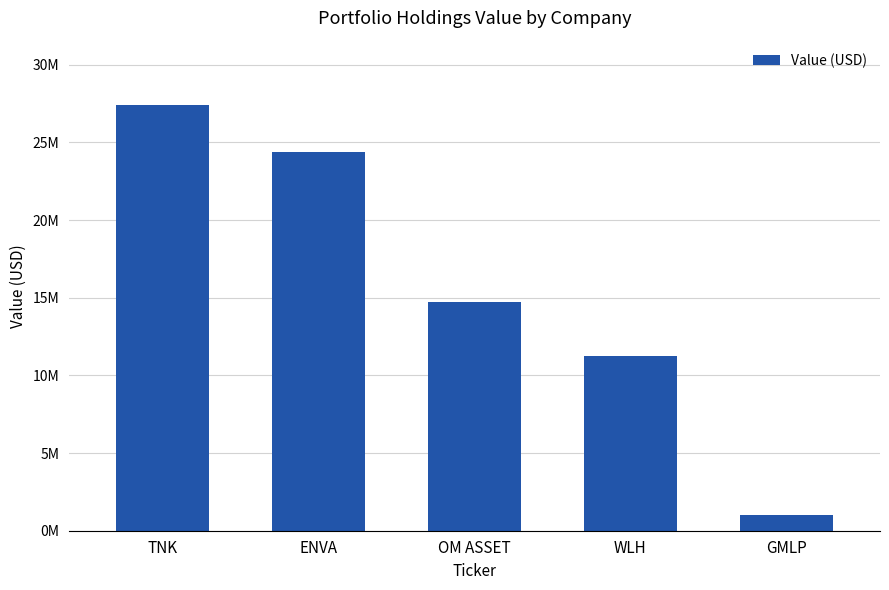

Rank the categories by value from highest to lowest.

TNK, ENVA, OM ASSET, WLH, GMLP